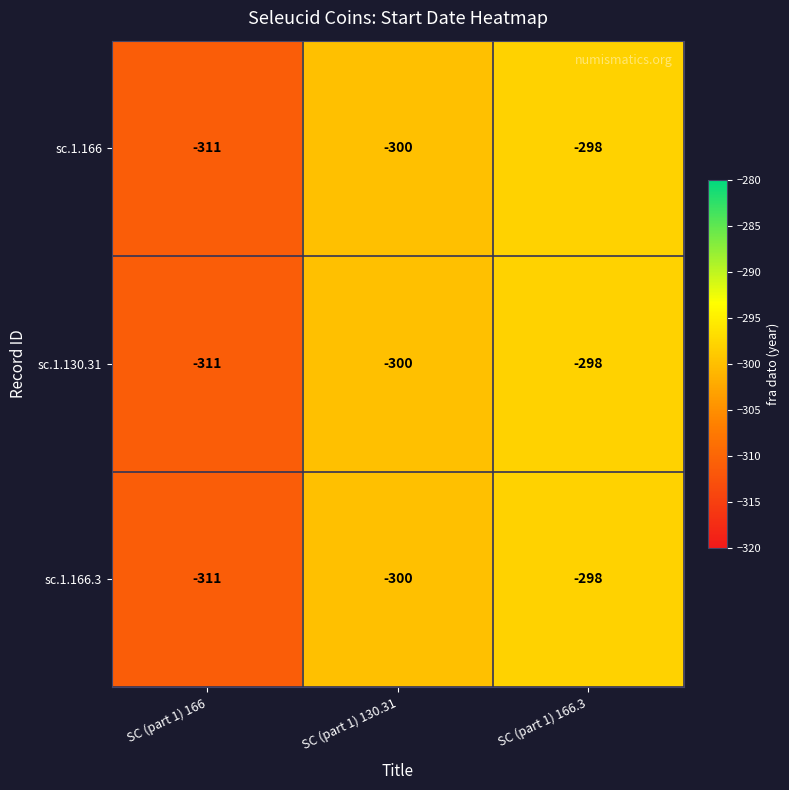

True or false: sc.1.130.31 has a value of -143 at SC (part 1) 130.31.

False